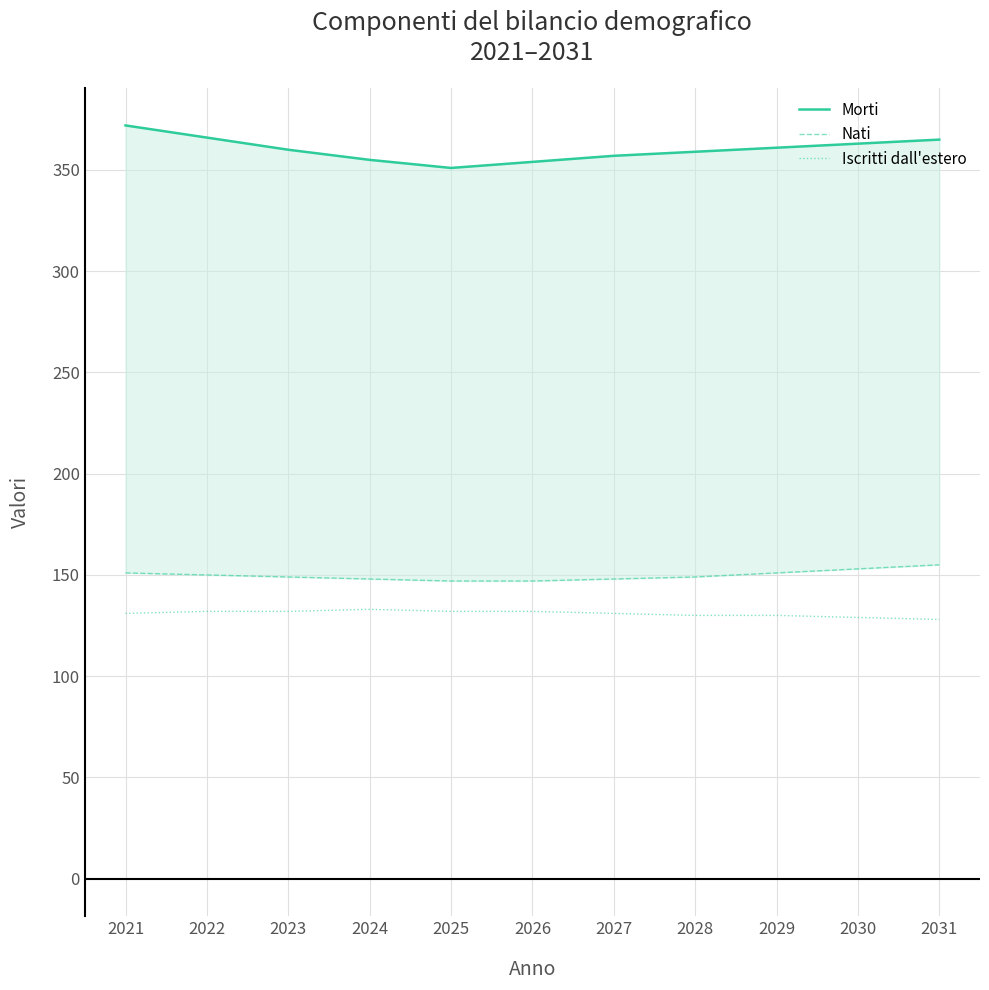

What is the difference between the highest and lowest values at 2031?

237